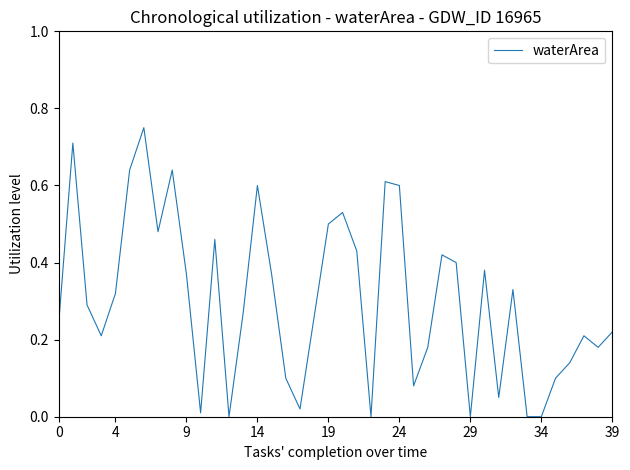

How many lines are shown in the chart?

1